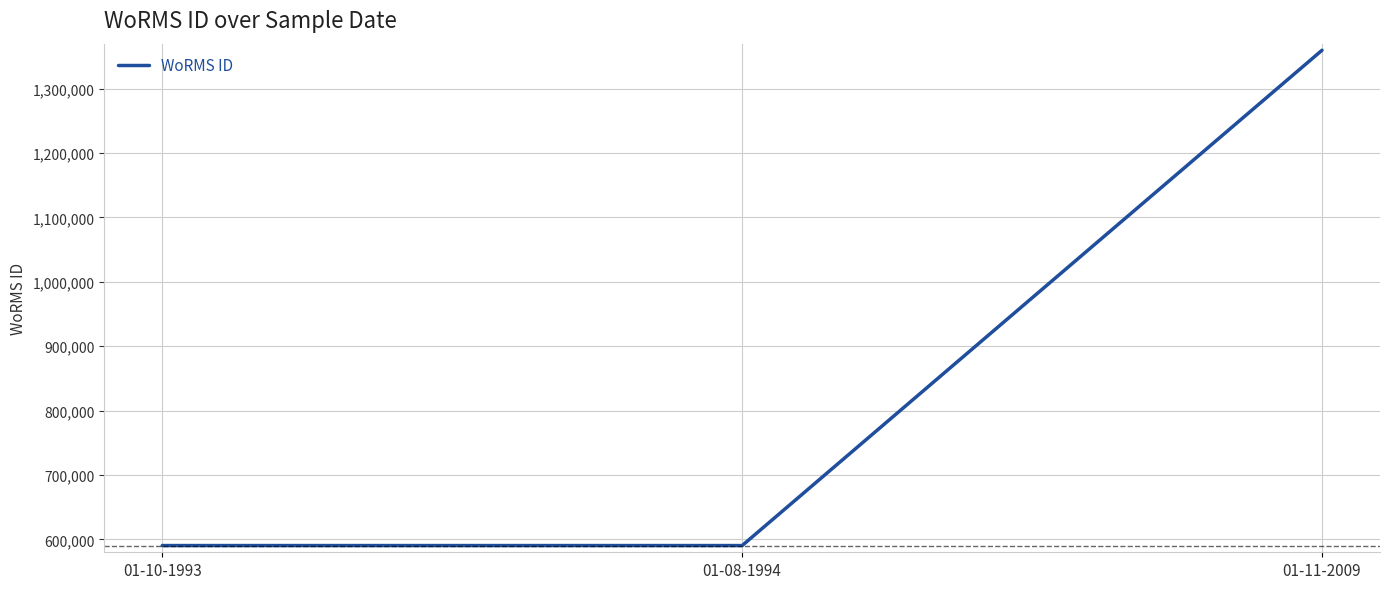

Is it true that the value at 01-10-1993 is 857790?

False